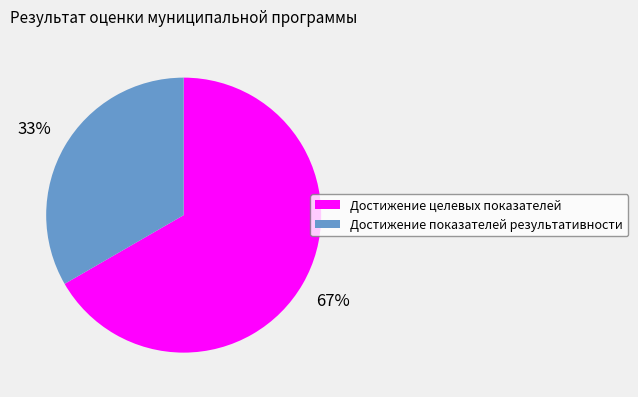

Is Достижение показателей результативности the majority of the pie?

No